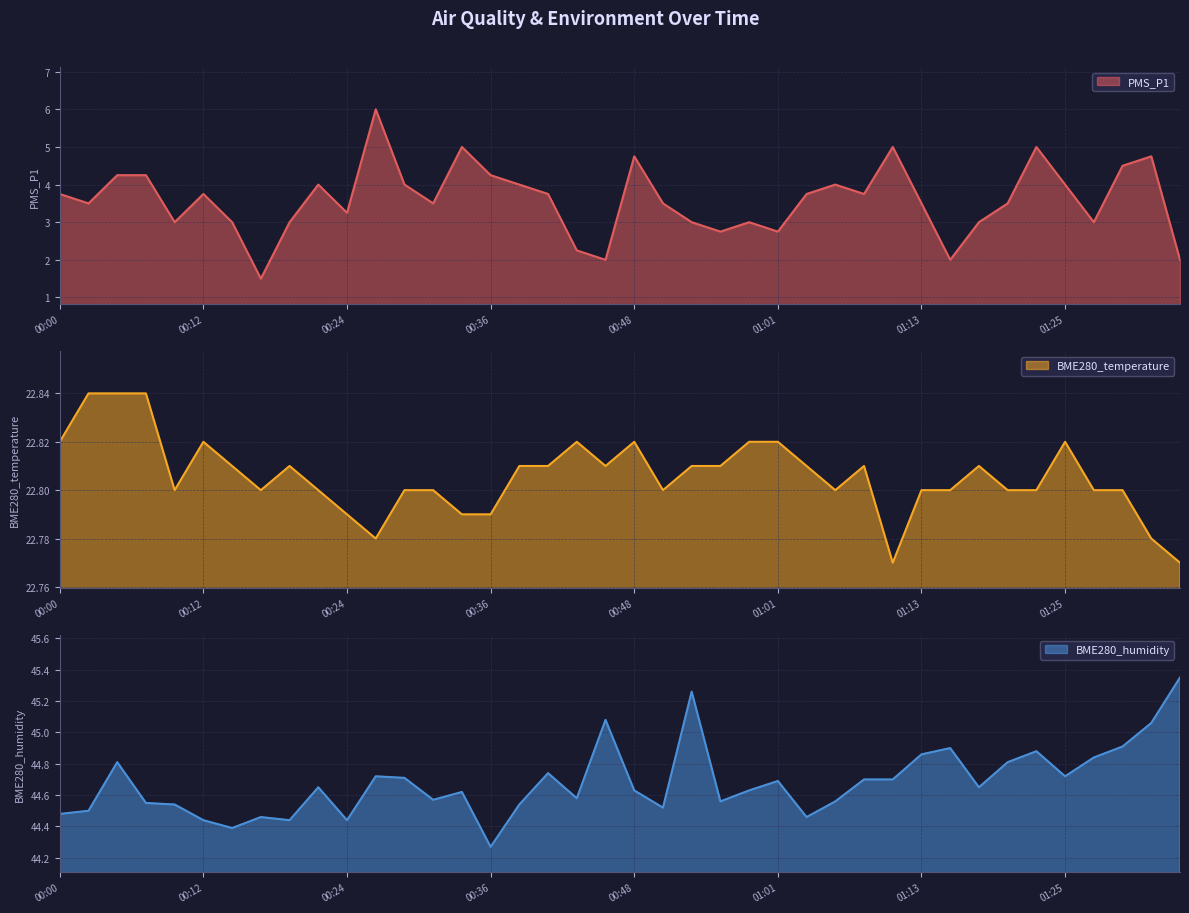

What is the maximum value shown in the chart?

45.4